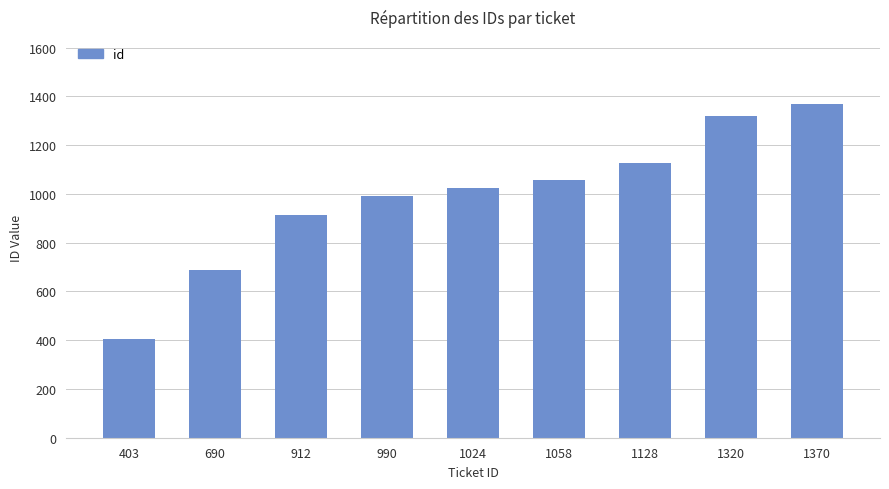

Reading left to right, extract all data points from this chart.

403	690	912	990	1024	1058	1128	1320	1370